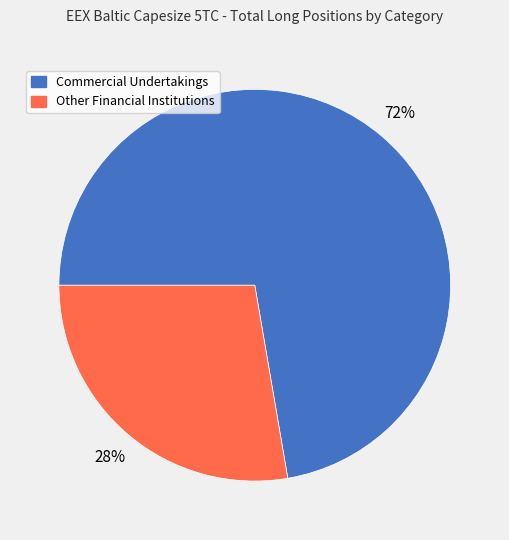

How many slices are in this pie chart?

2